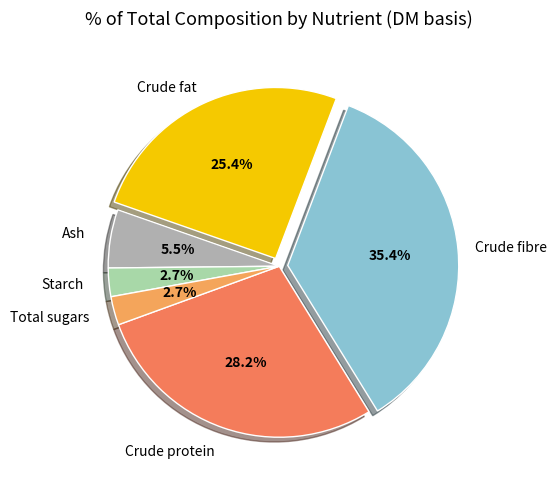

Which has a higher value, Crude fat or Ash?

Crude fat